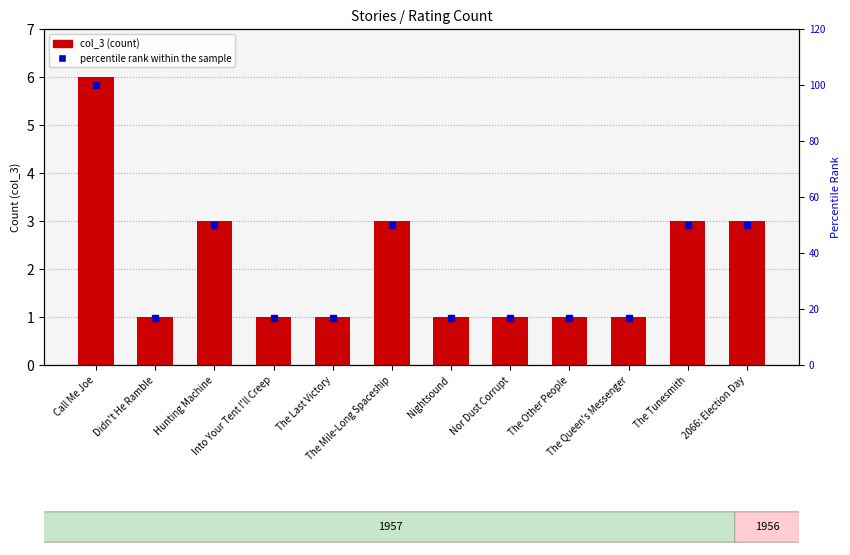

Count the col_3 (count) values in the range 1 to 3.

11